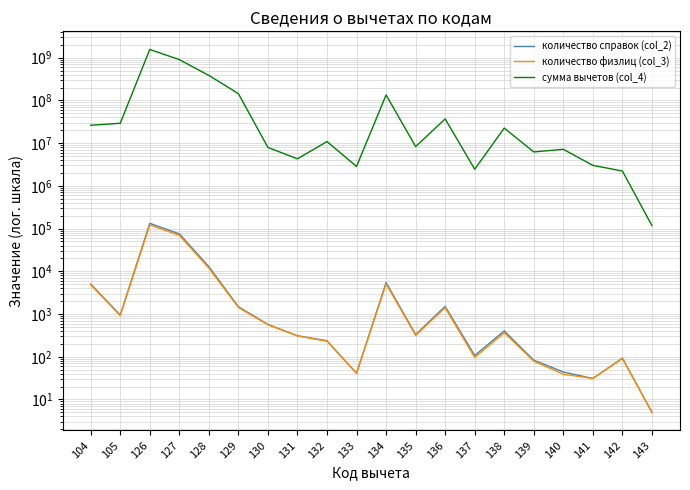

At which label does сумма вычетов (col_4) reach its minimum?

143